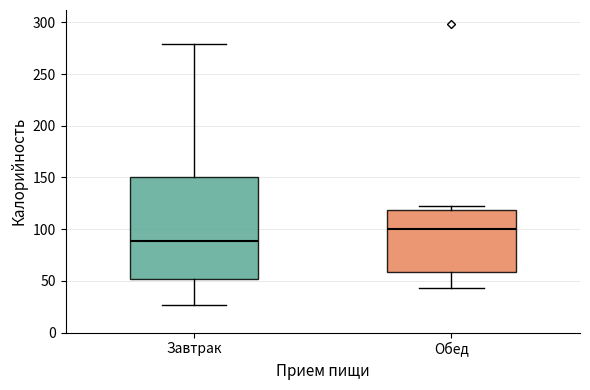

Where does the median line of the box for Завтрак sit on the y-axis? The values are not printed on the chart, so give them approximately, as read against the axis.

90